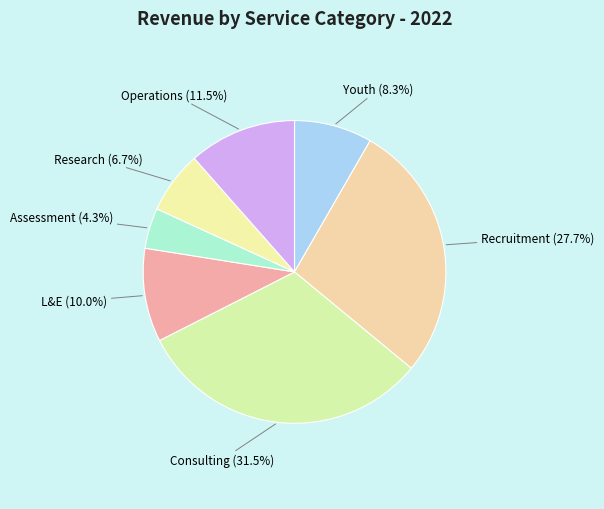

To the nearest percent, what is the difference between the largest and smallest slice percentages?

27%